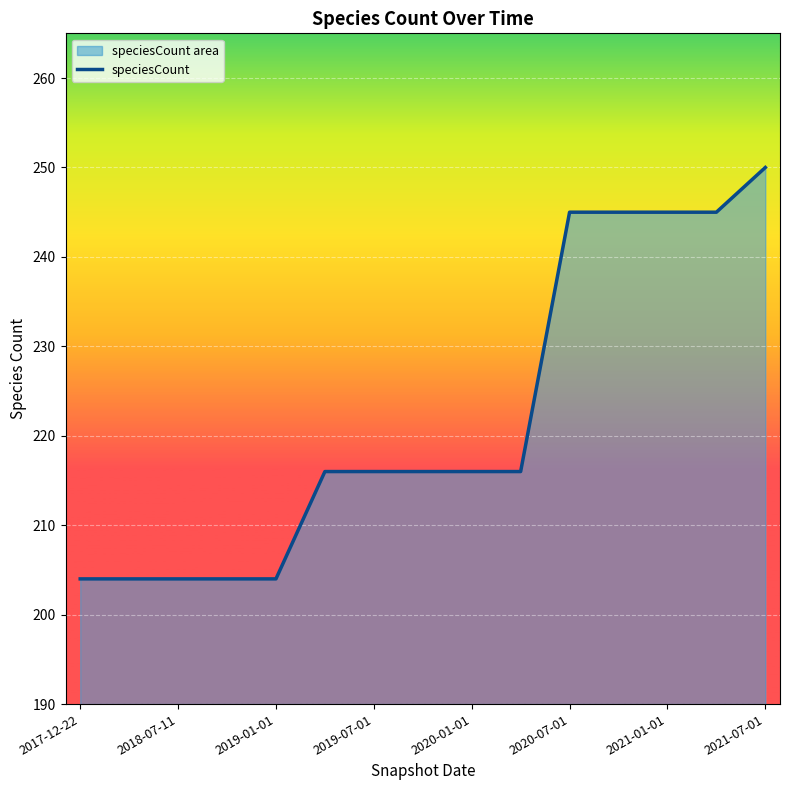

Between 2017-12-22 and 2020-07-01, which is larger?

2020-07-01